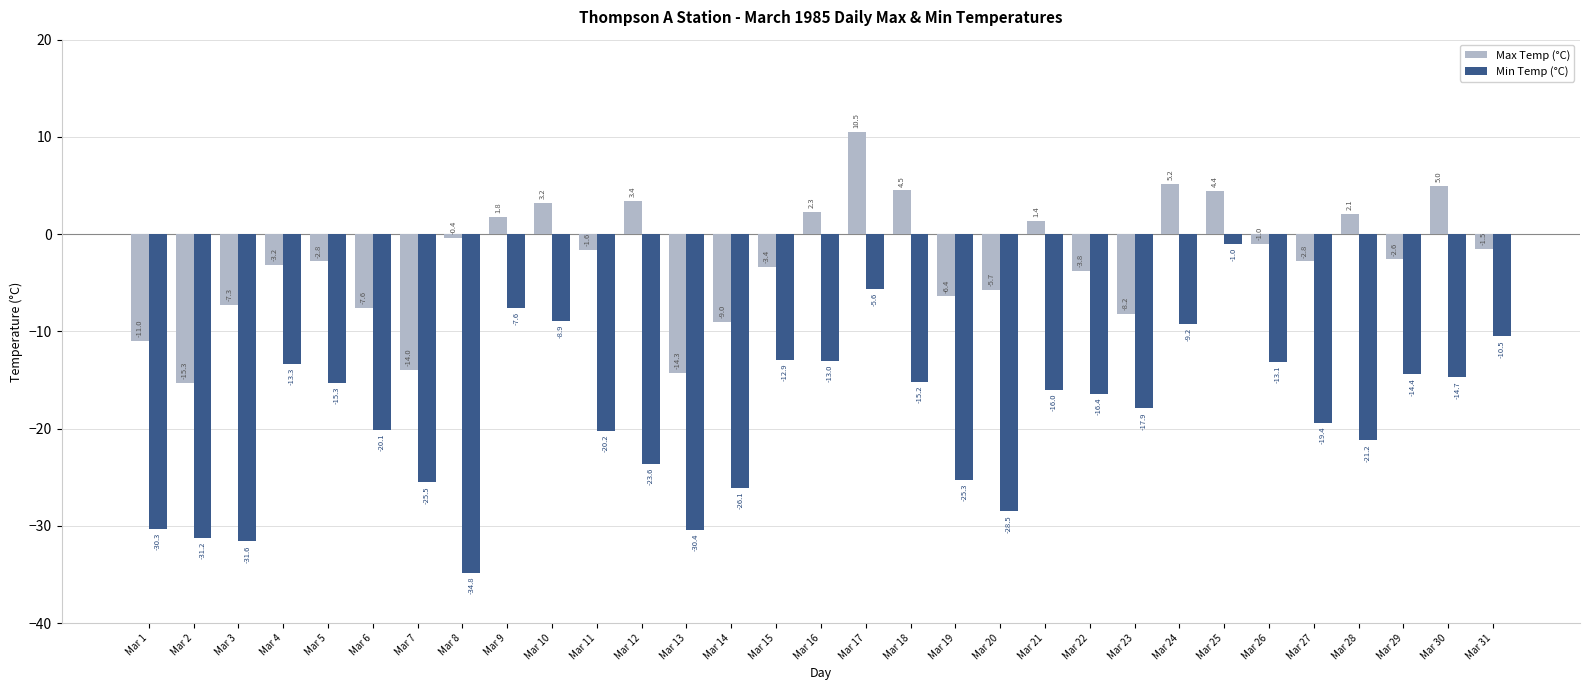

The value of Min Temp (°C) at Mar 2 is -31.2. True or false?

True